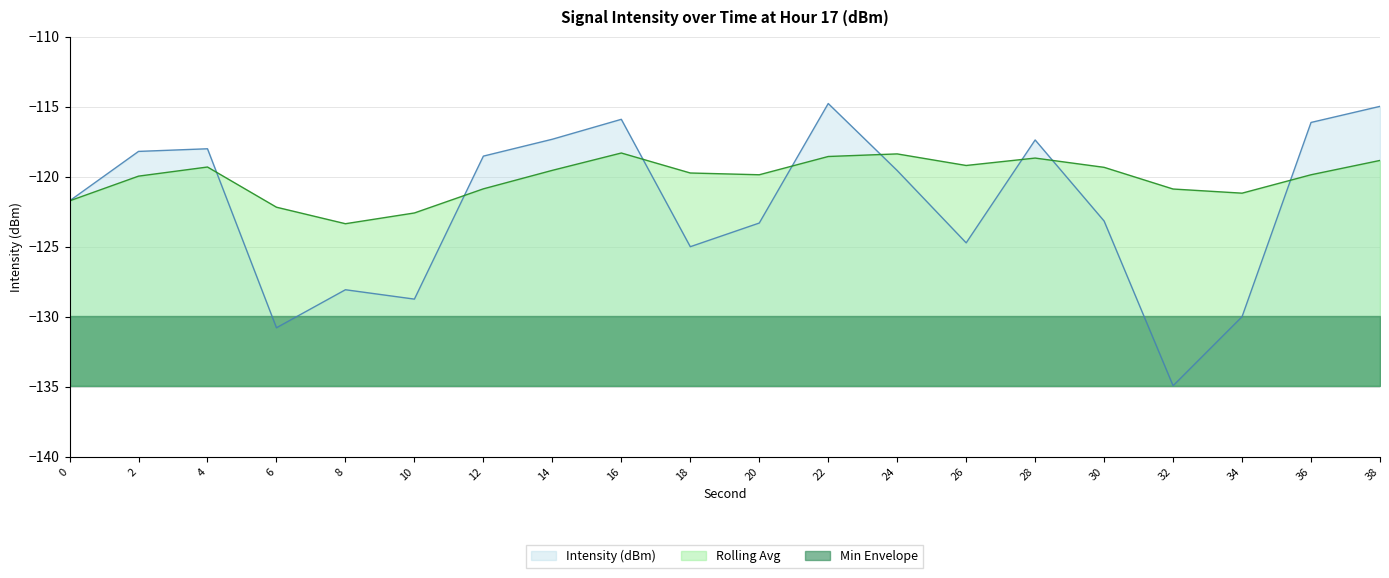

Between 10 and 34, which is larger?

10